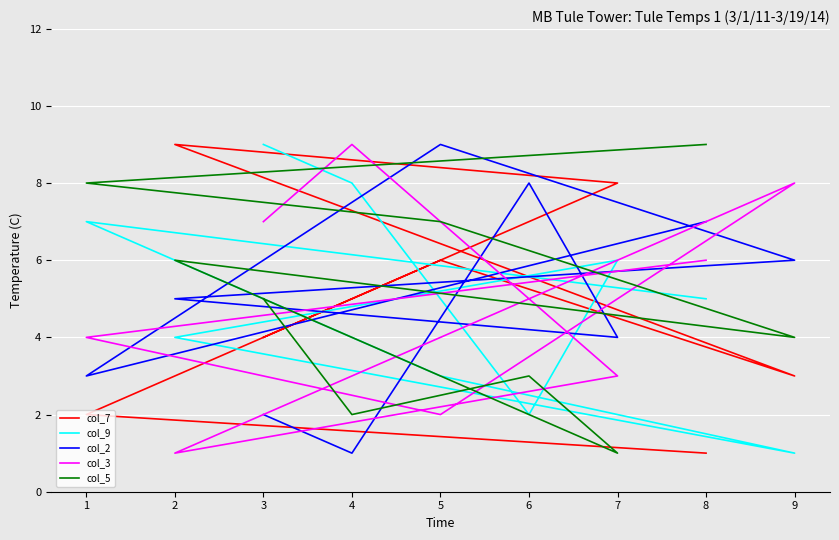

How many times do col_9 and col_5 cross each other?

3